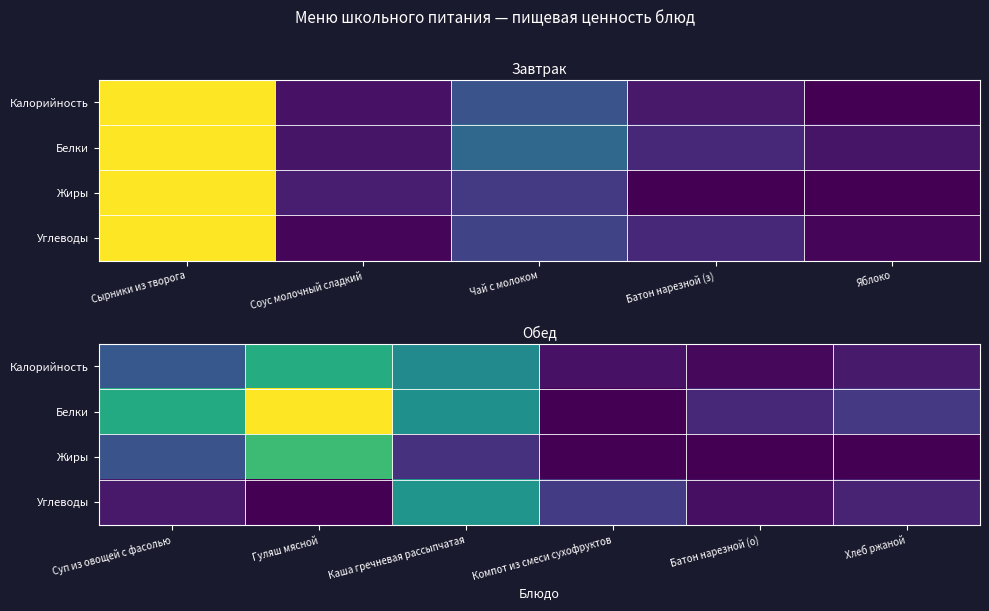

What is the sum of the Калорийность values at Компот из смеси сухофруктов and Каша гречневая рассыпчатая?

0.5